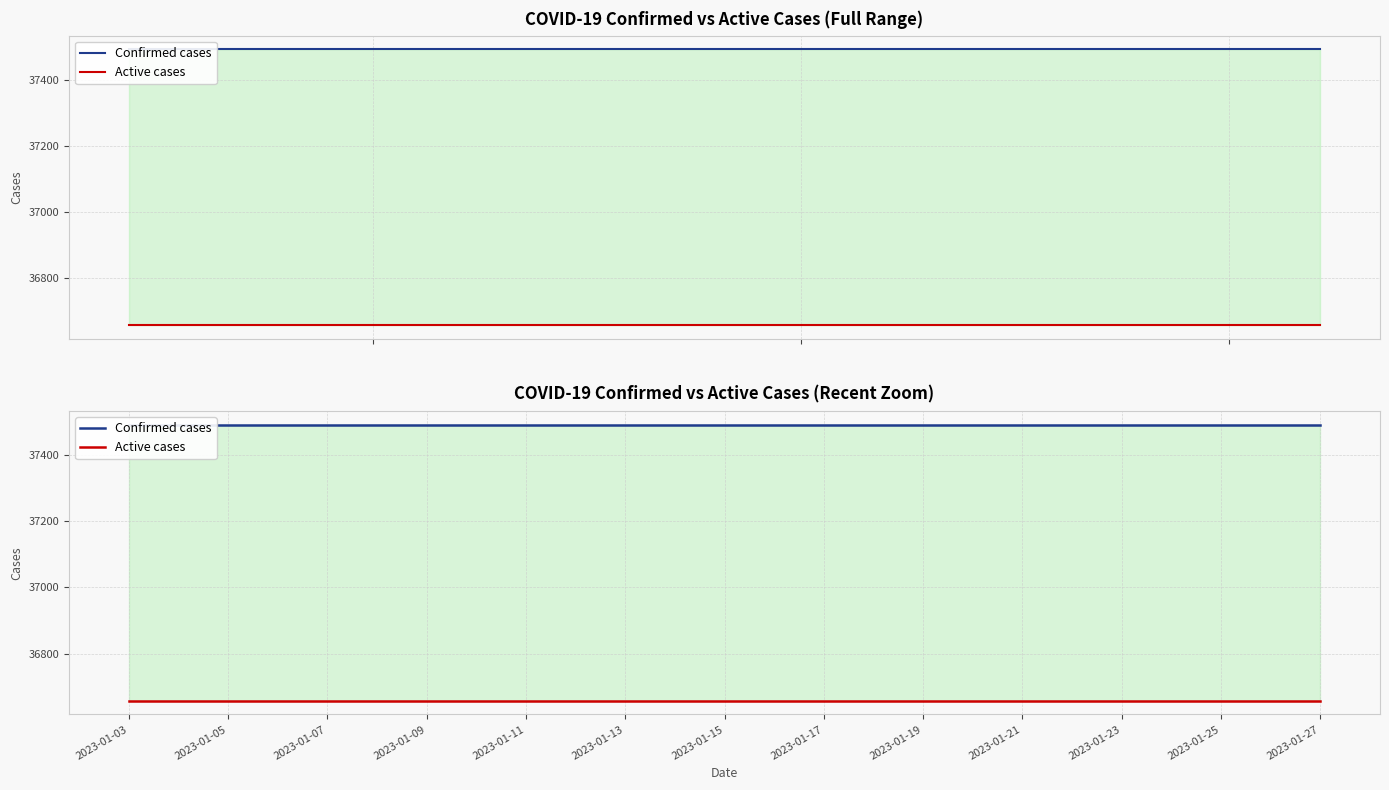

How many lines are shown in the chart?

2